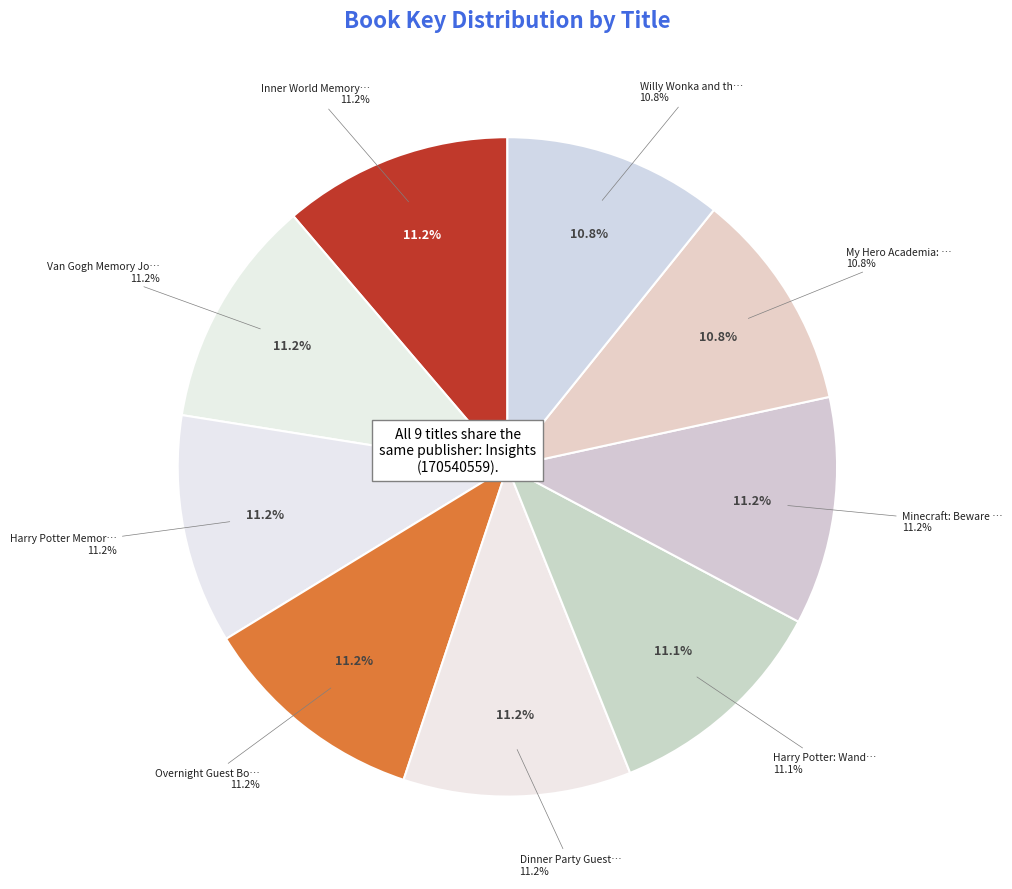

Is there a majority slice in this chart?

No